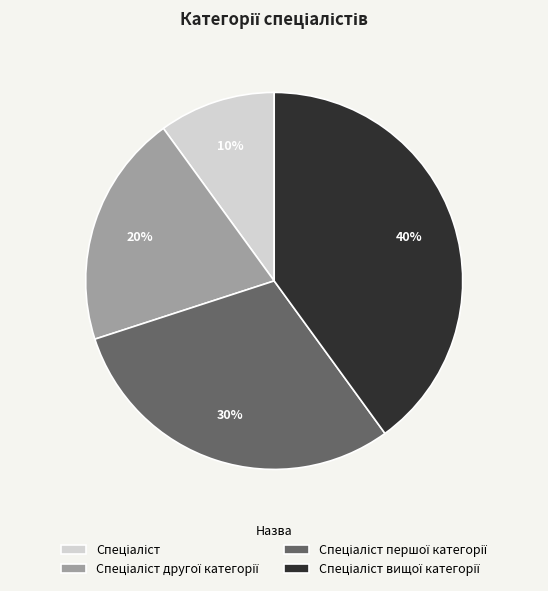

To the nearest percent, what is the difference between the largest and smallest slice percentages?

30%